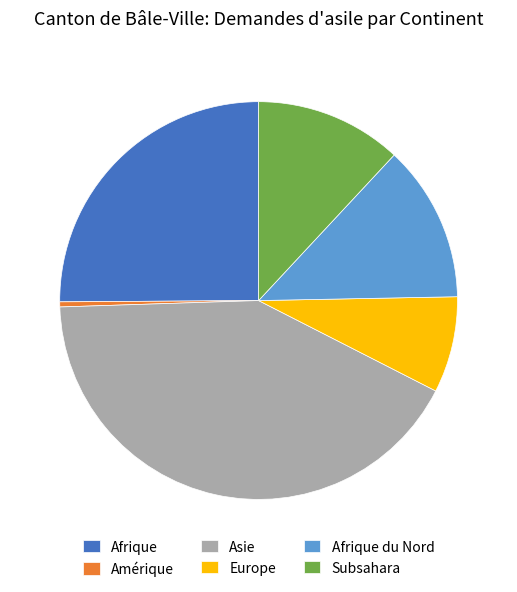

The Europe slice represents 8% of the pie. True or false?

True